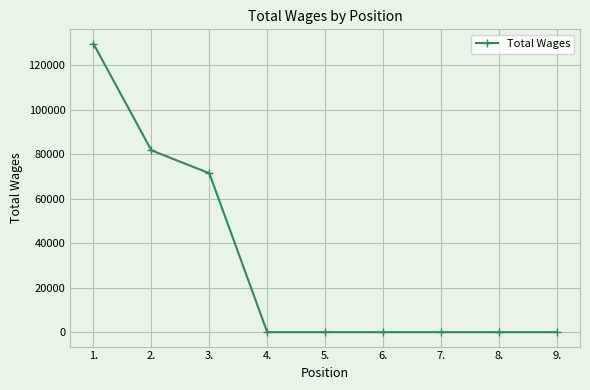

At which category does the chart reach its peak across all series?

1.